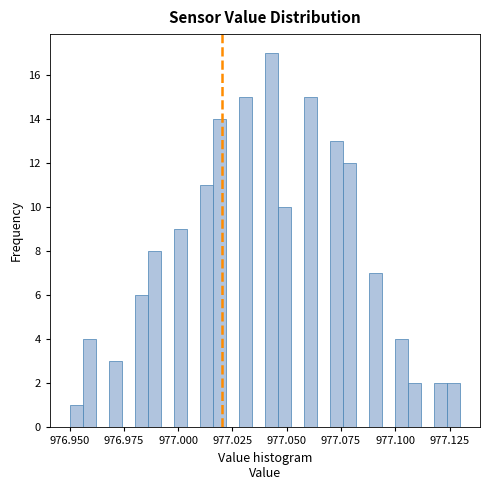

Around what value on the x-axis is the tallest bar? Give the approximate position of its centre, as read against the axis.

977.045